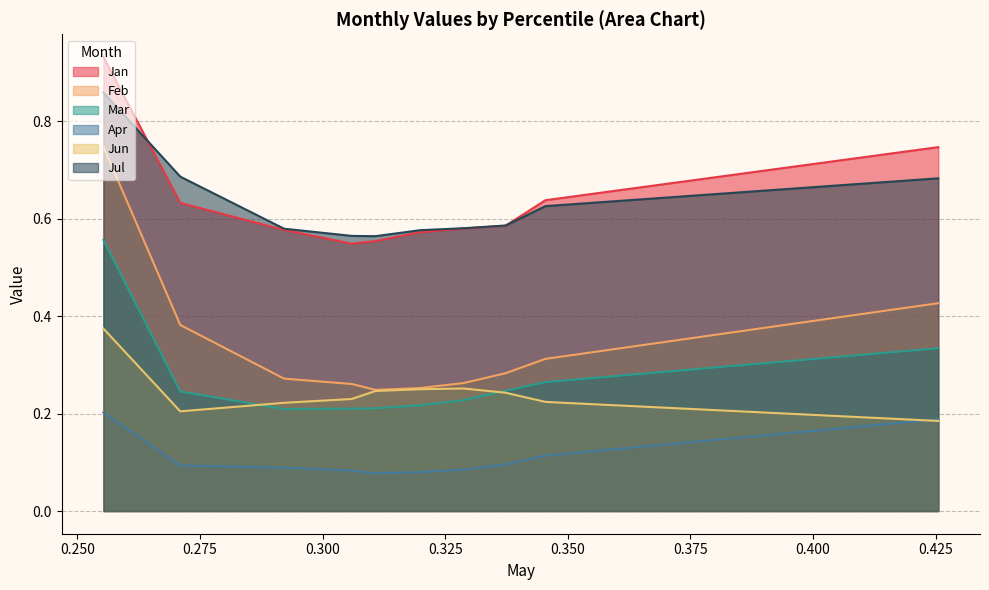

What is the difference between the second highest and second lowest values in the Feb series?

0.2